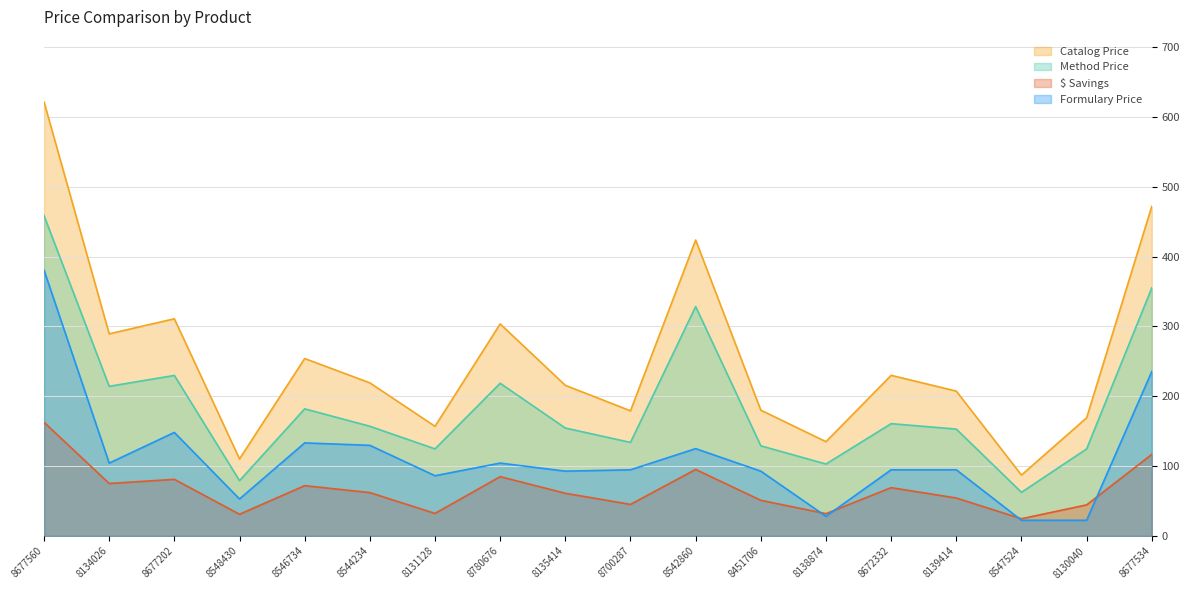

What is the value of the Catalog Price point at the 14th from the left?

229.9